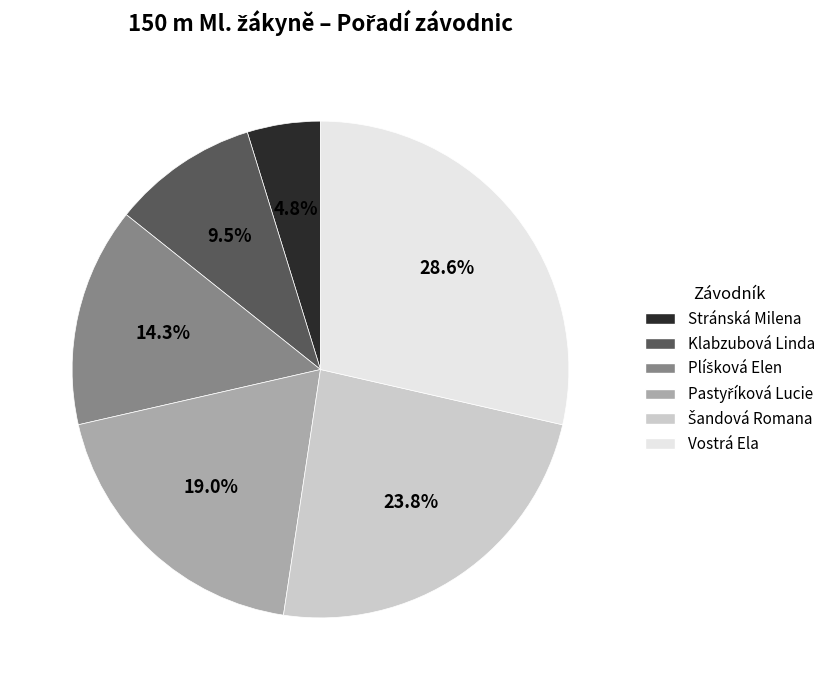

How many slices are in this pie chart?

6